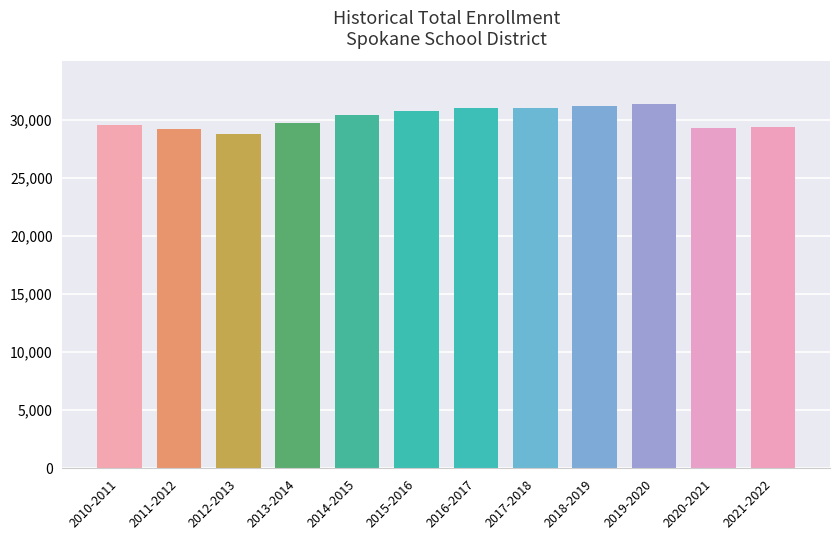

What is the sum of the values at 2017-2018 and 2010-2011?

60500